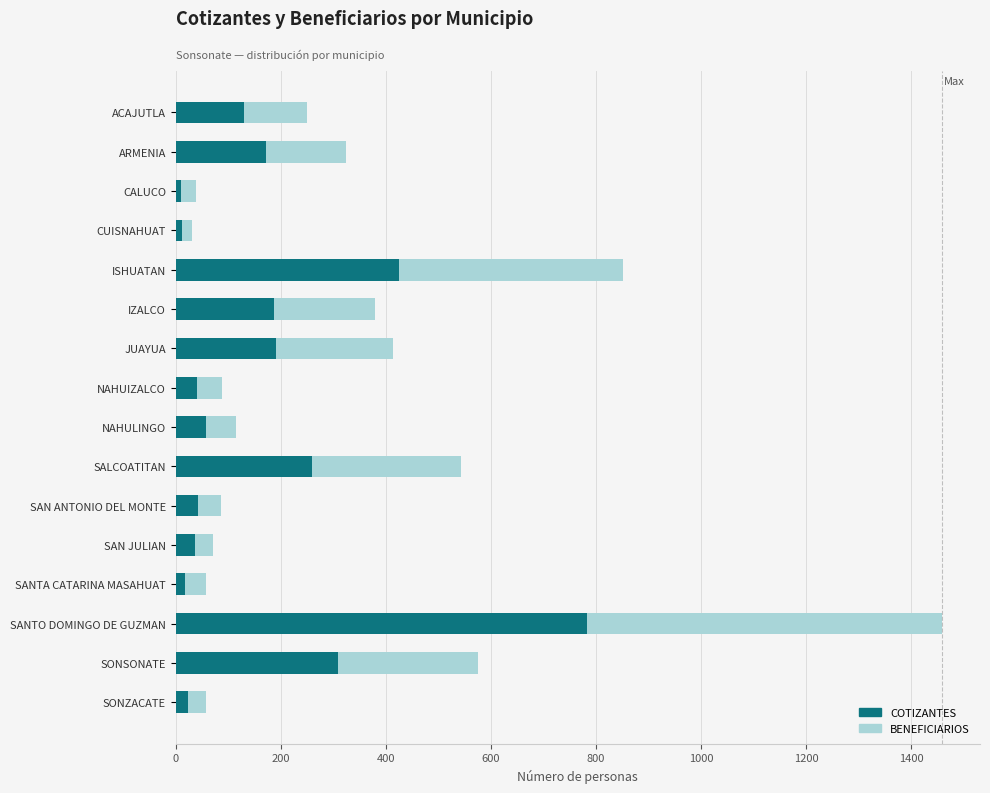

What is the average value of the COTIZANTES series?

169